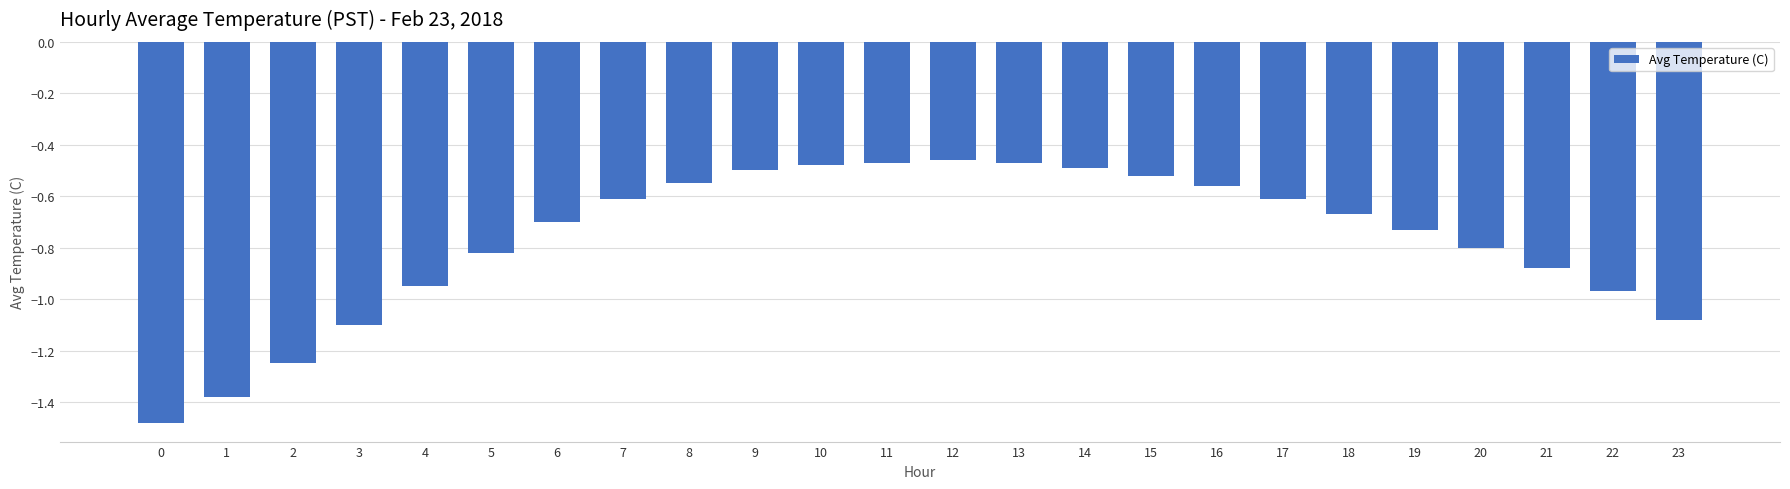

The value at 11 is -0.1. True or false?

False